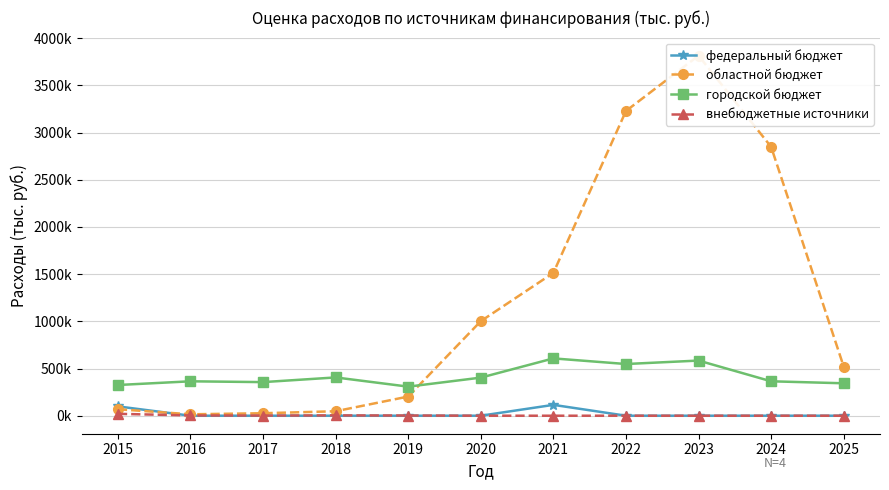

How many interior local valleys does the областной бюджет series have?

1